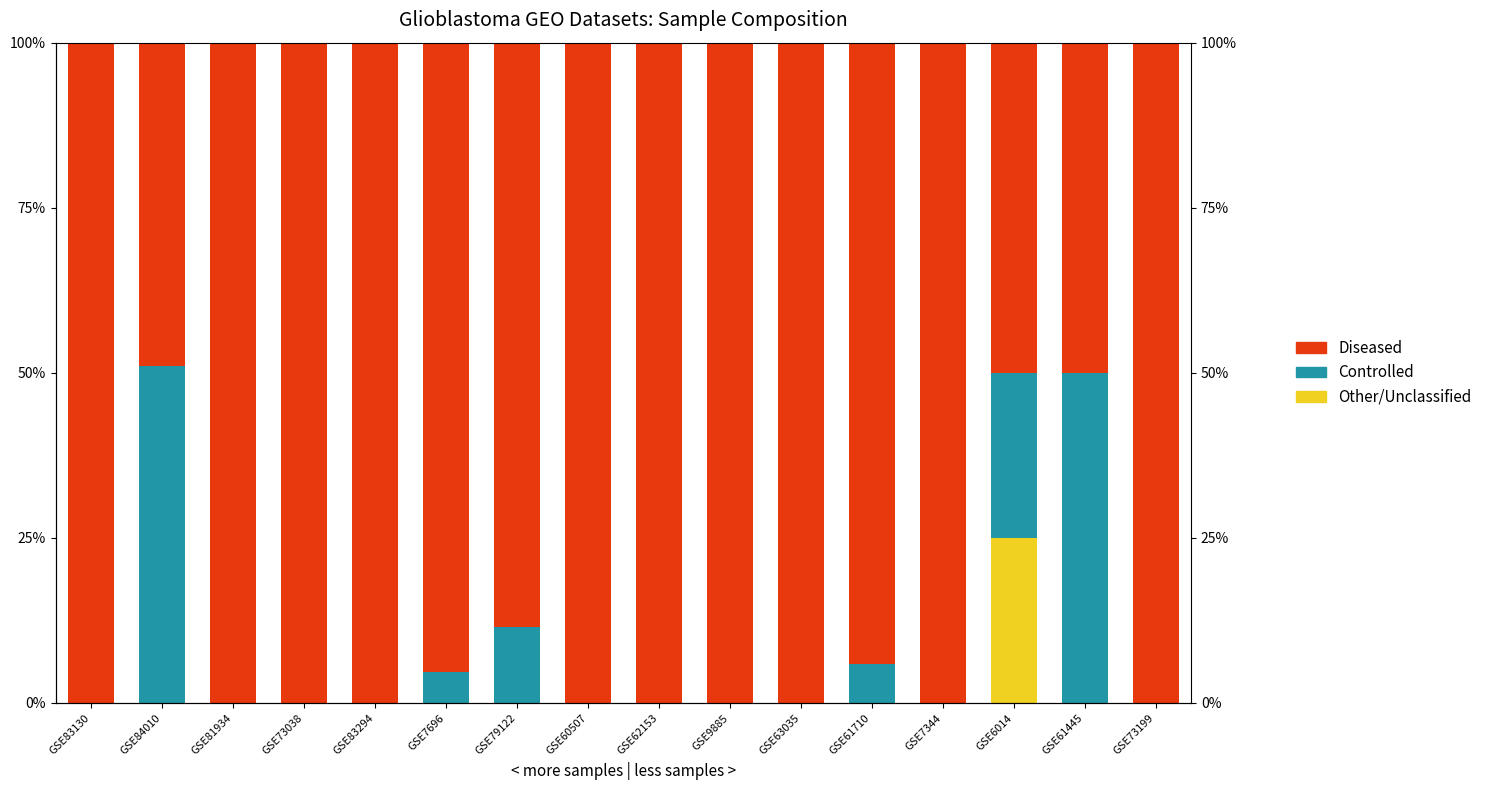

What is the maximum value for Controlled?

0.5